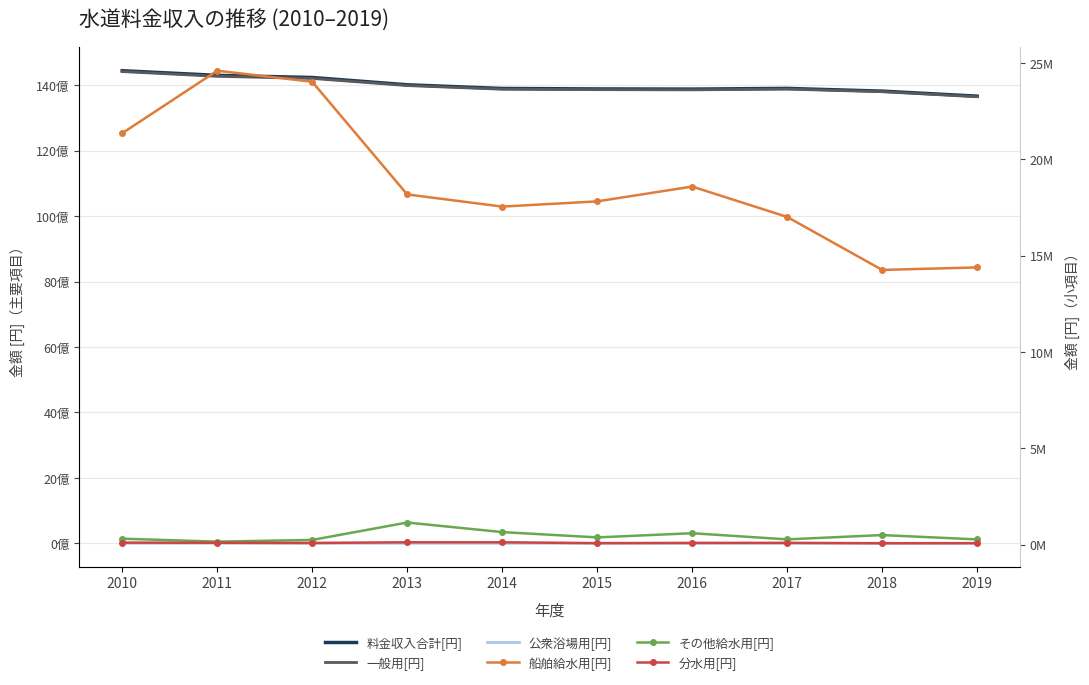

List the labels in order of 船舶給水用[円] value, smallest first.

2018, 2019, 2017, 2014, 2015, 2013, 2016, 2010, 2012, 2011